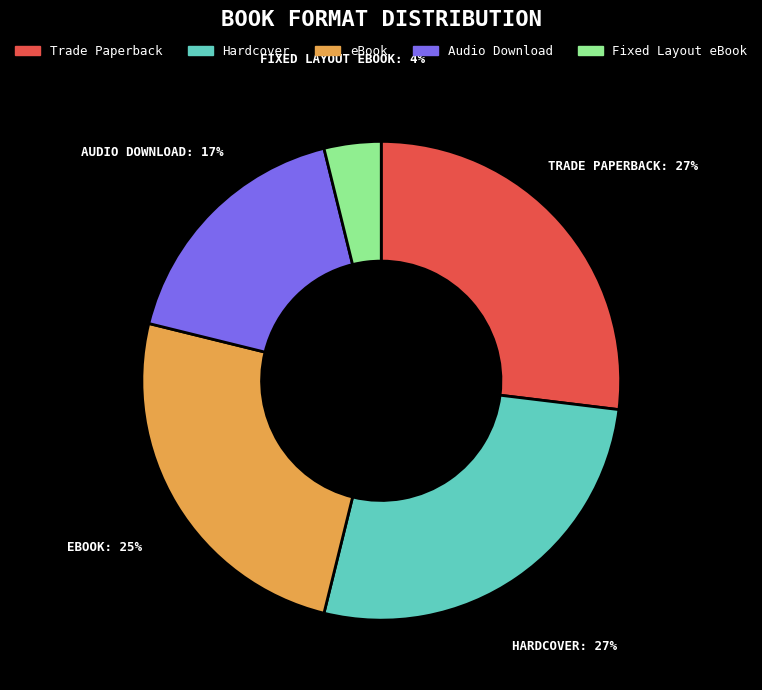

Does any single category account for the majority?

No